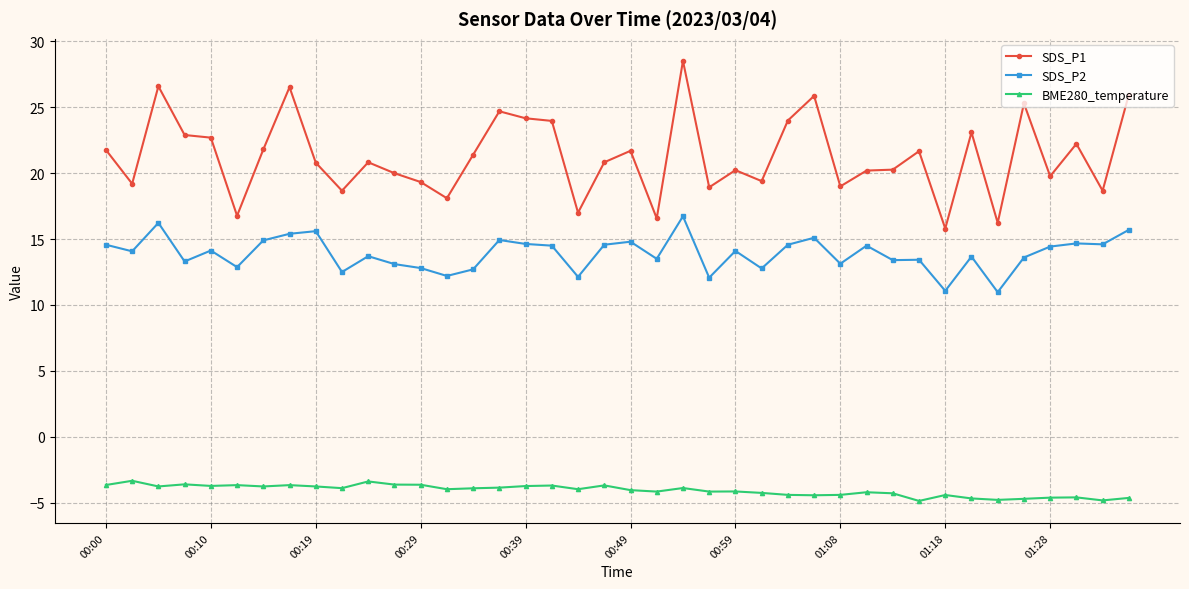

At how many categories does at least one series exceed 1?

40